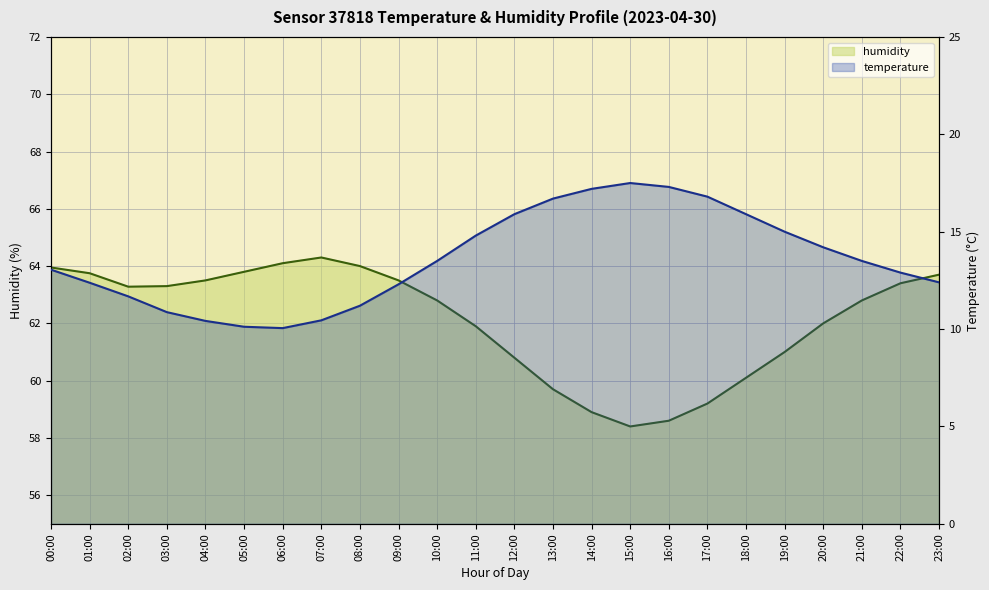

What is the spread (max minus min) of values at 09:00?

51.2